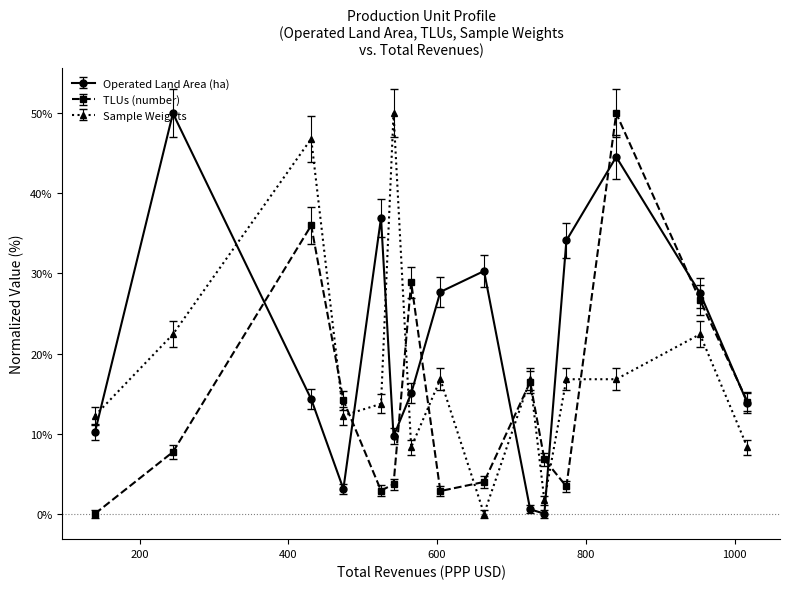

Count the number of data series in this chart.

3